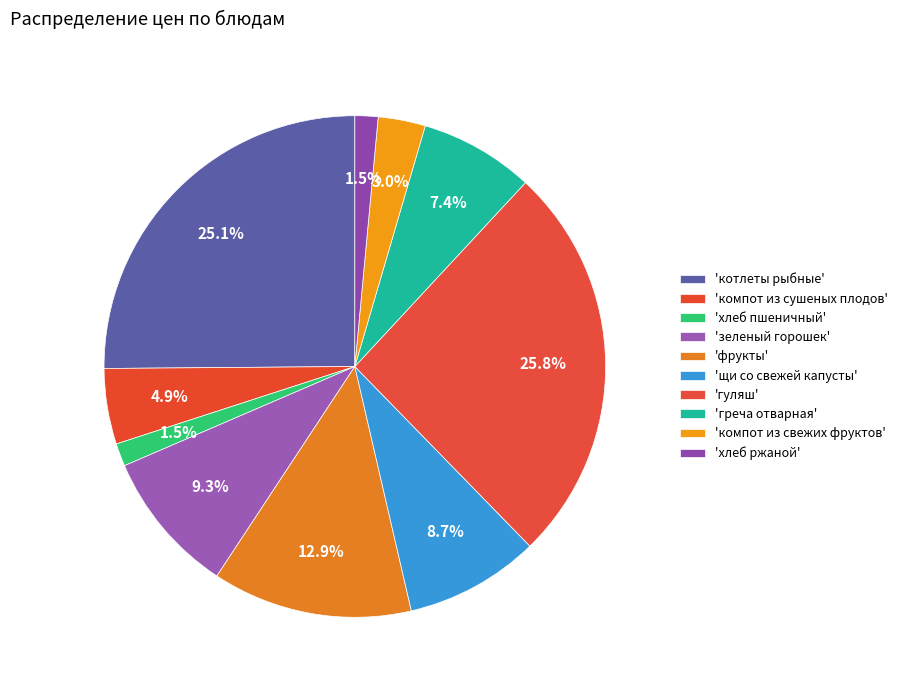

How many segments does this pie chart have?

10